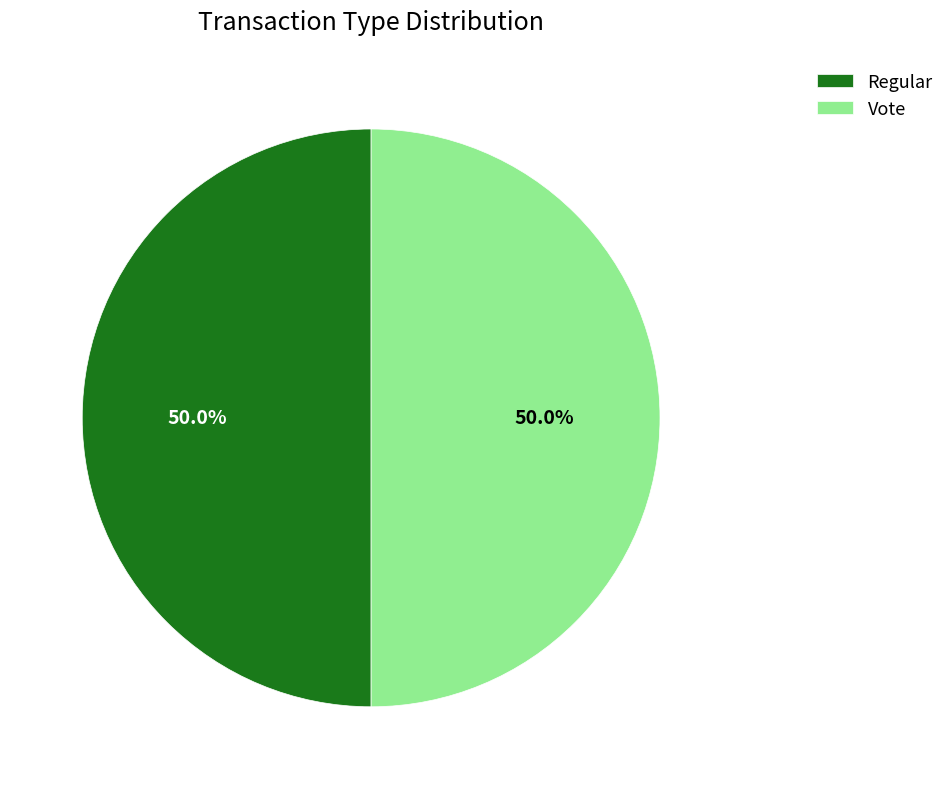

What percentage is the Regular slice, to the nearest percent?

50%